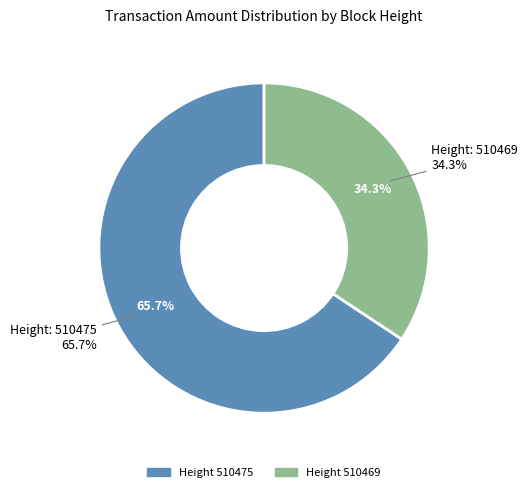

To the nearest percent, what percentage of the pie is 510469?

34%